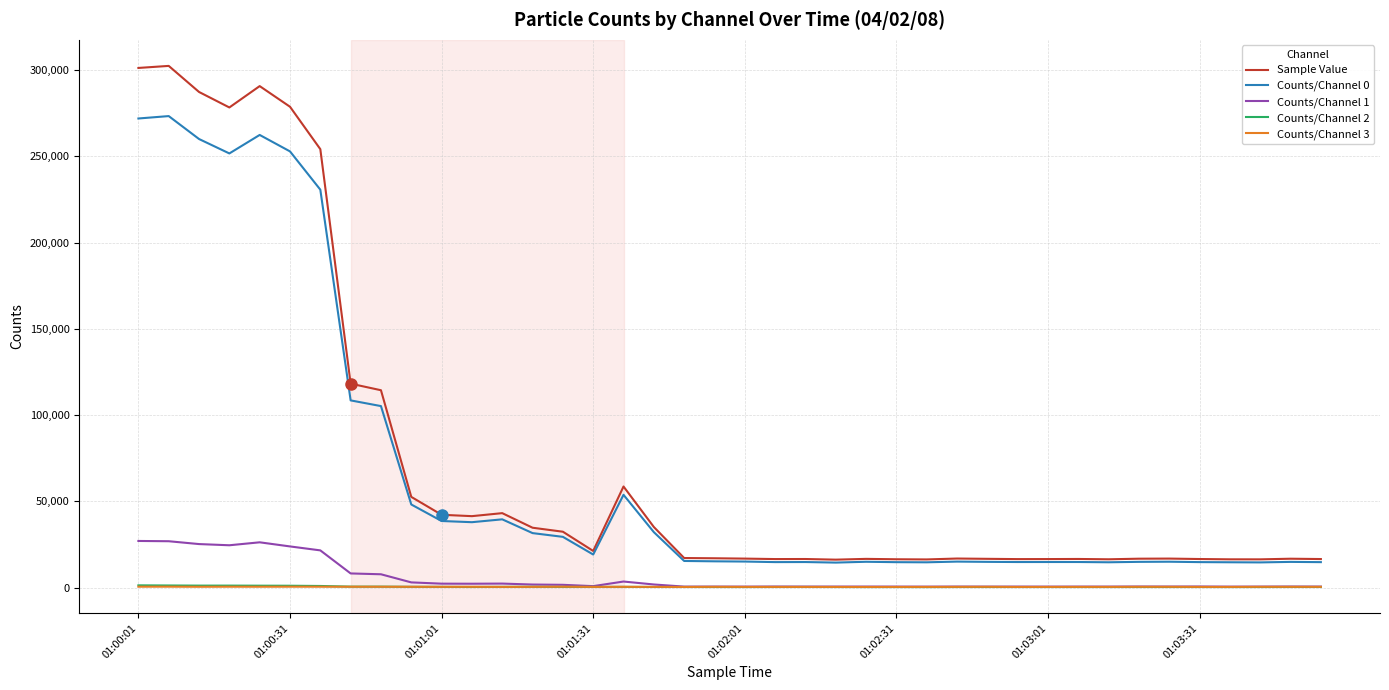

Which series has the widest spread of values?

Sample Value